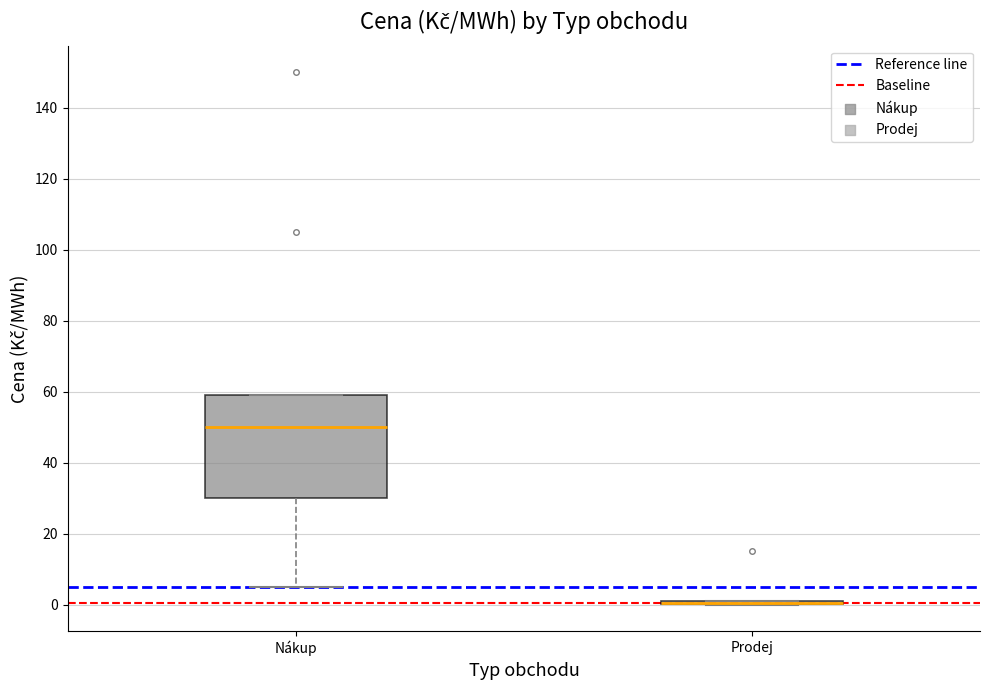

Reading left to right, read every box against the y-axis: the position of its median line, the range the box covers, and the ends of its whiskers. The values are not printed on the chart, so give them approximately, as read against the axis.

Nákup: median 50, box 30 to 60, whiskers 6 to 60
Prodej: box collapsed to a line at 0, whiskers 0 to 2